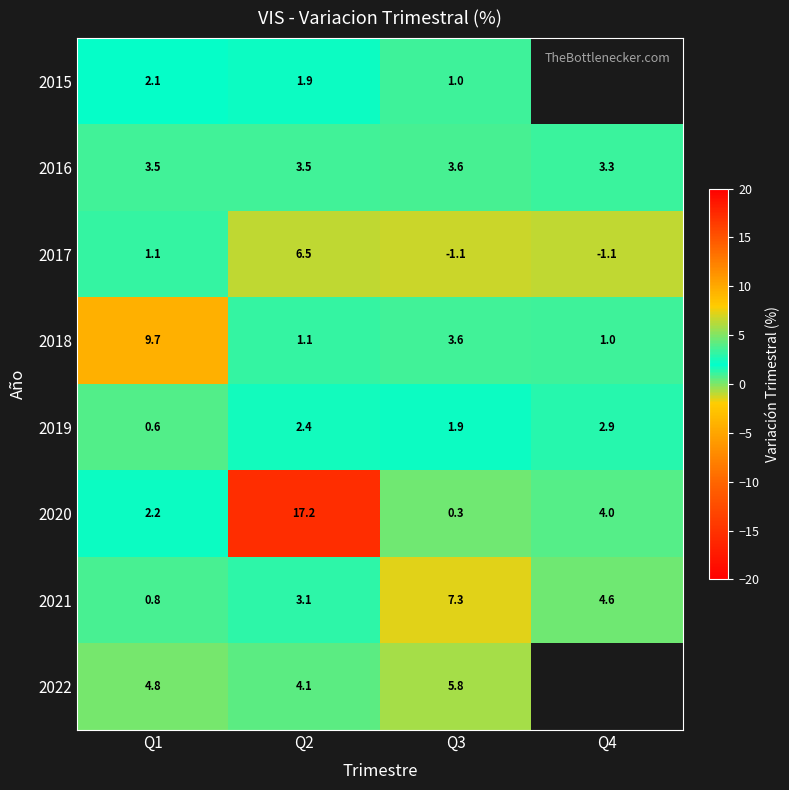

How many values in the 2017 series exceed 1?

2